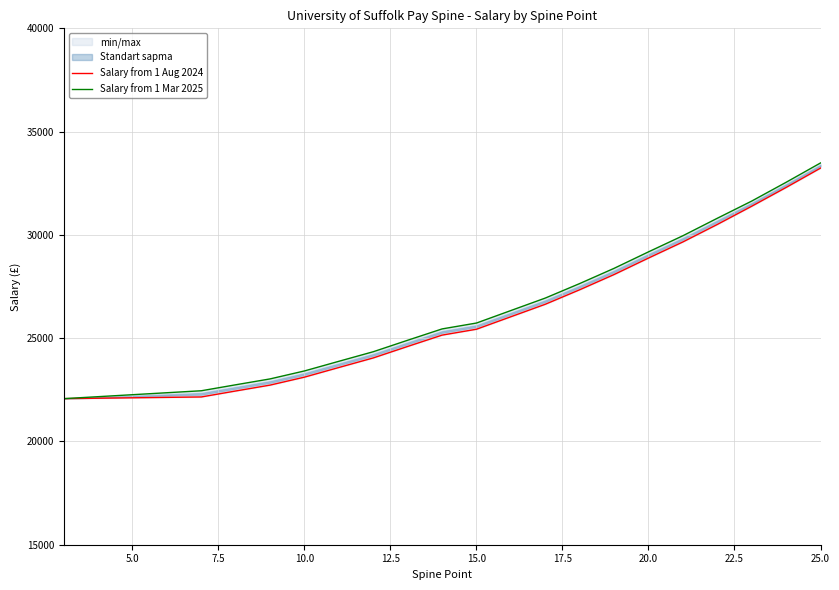

Is it true that Salary from 1 Mar 2025 equals 10299 at 7.5?

False